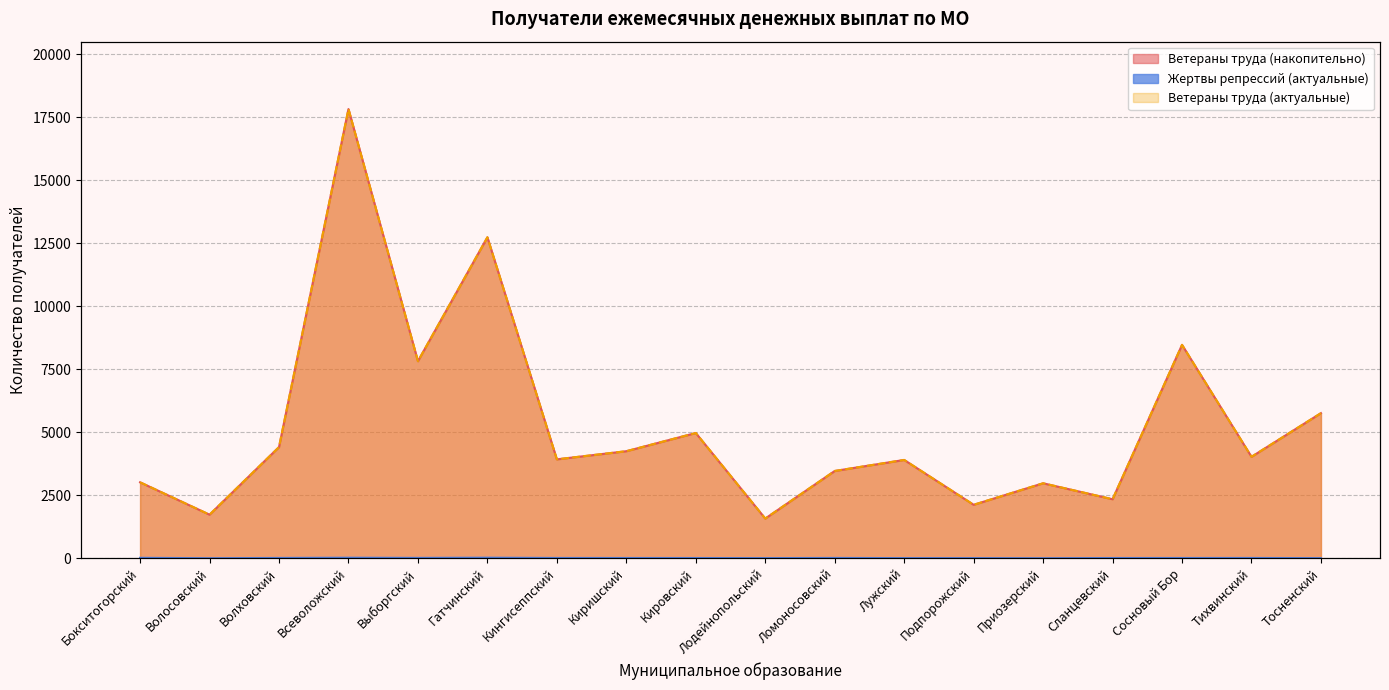

What is the total value across all series at Ломоносовский?

6941